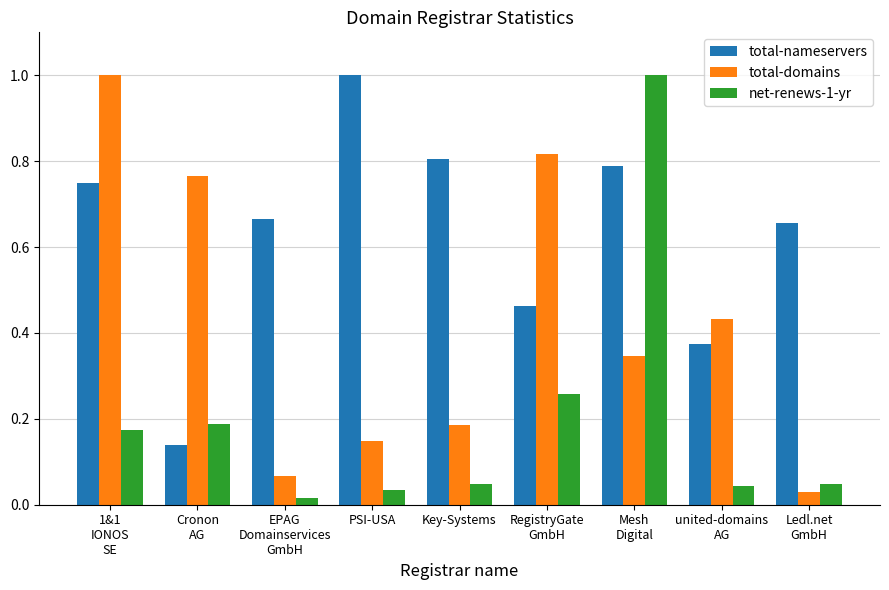

Which series has the largest range (max minus min)?

net-renews-1-yr